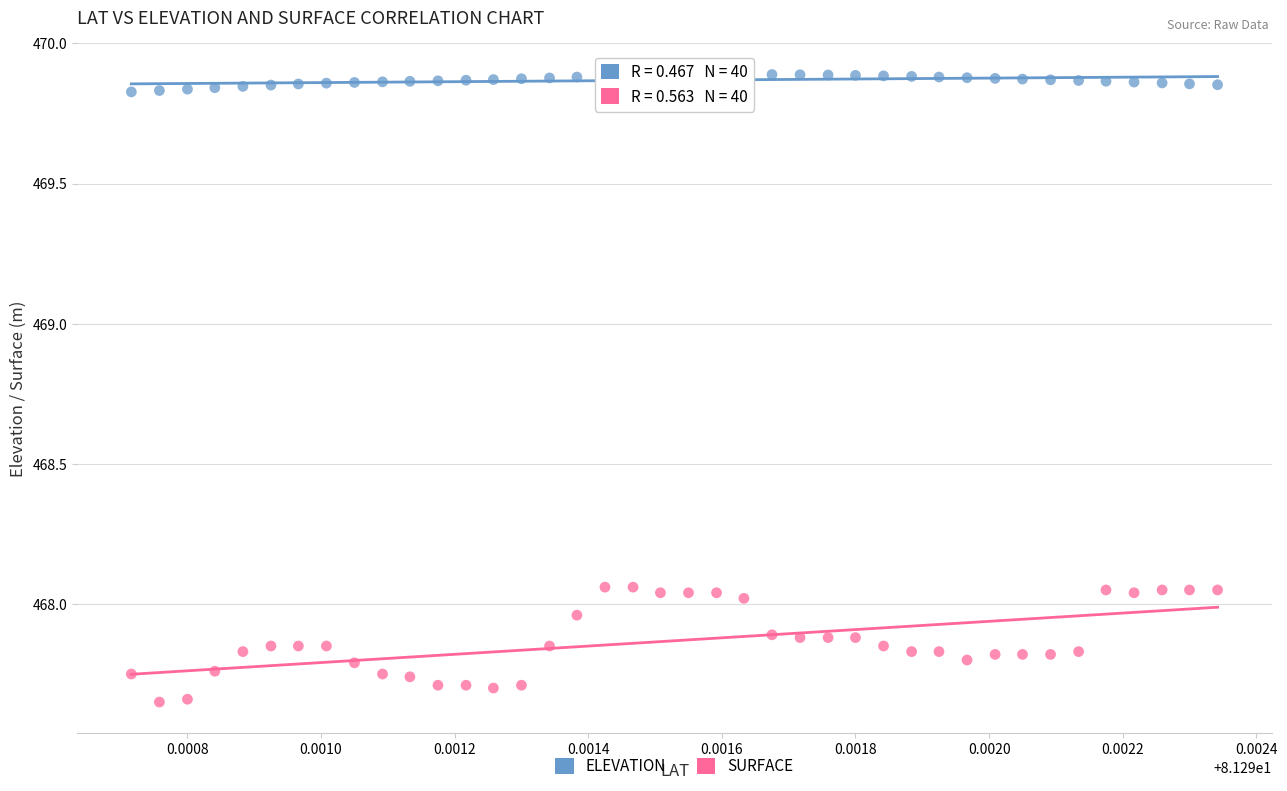

Which series reaches the minimum Y coordinate?

SURFACE